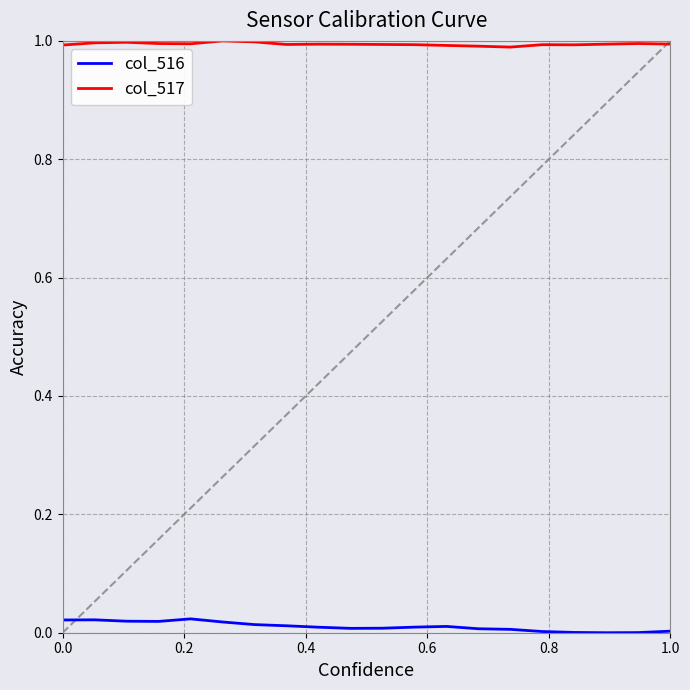

Which series has the largest total across all categories?

col_517